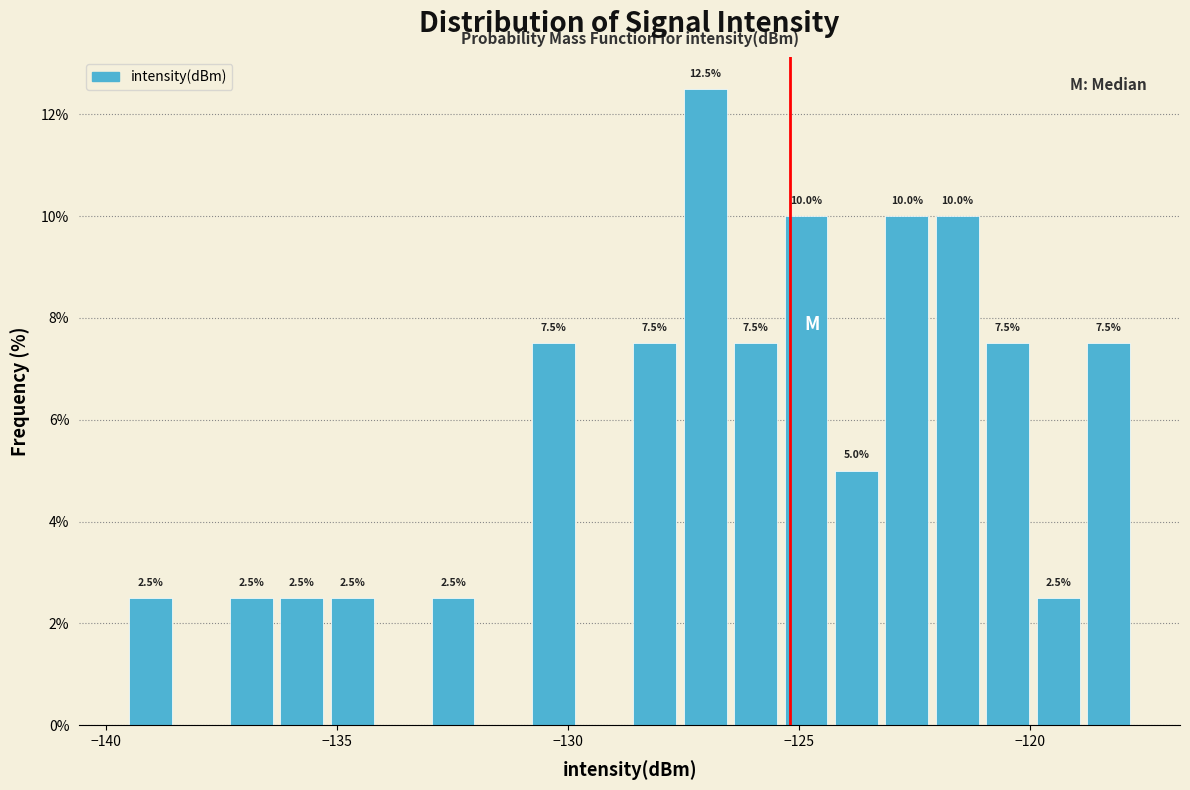

Read against the x-axis, roughly where is the centre of the tallest bar?

-127.0